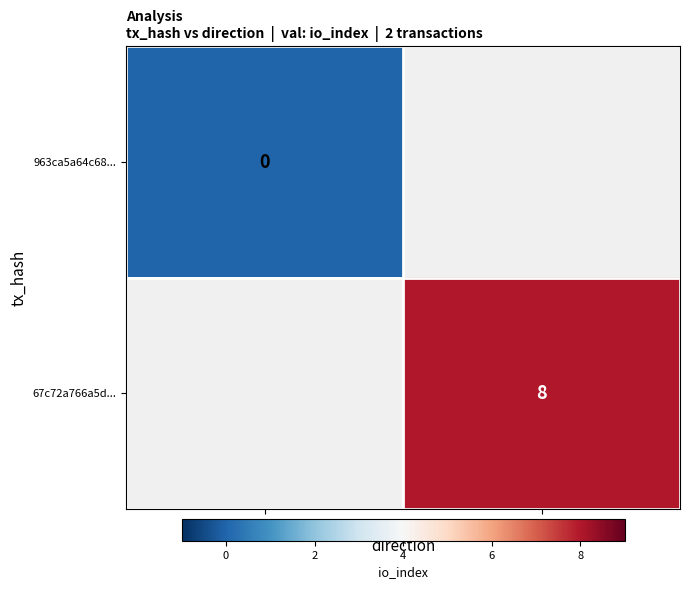

Is the value of 67c72a766a5d... at 1 greater than the value of 963ca5a64c68... at -1?

Yes